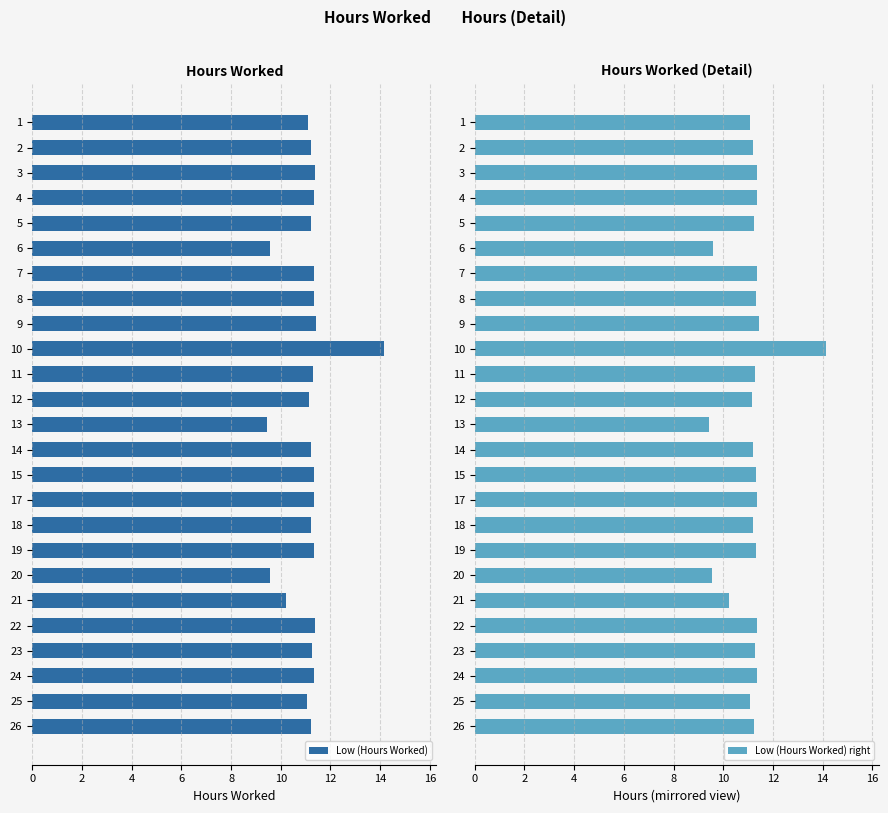

What is the difference between the Low (Hours Worked) right values at 21 and 17?

1.1